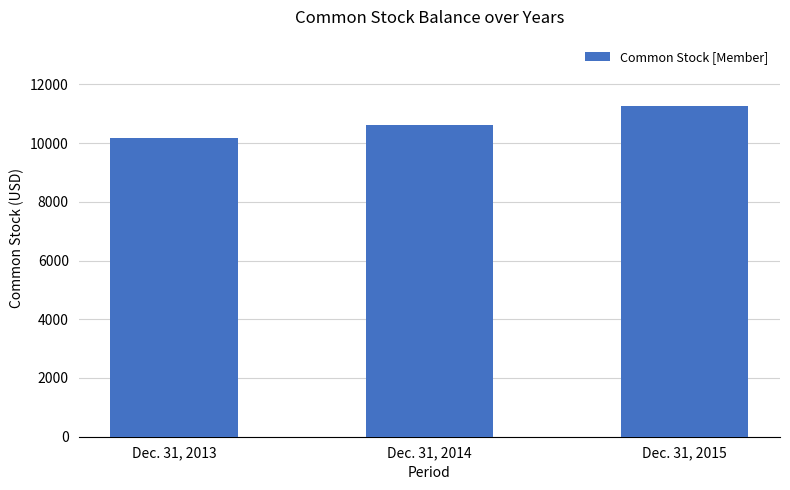

Count the values in the range 10163 to 11266.

3